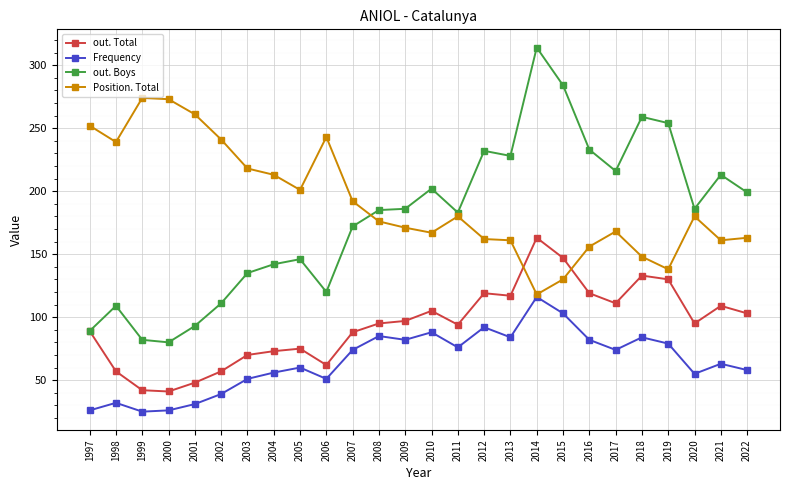

How many values in the Frequency series are below 74?

13